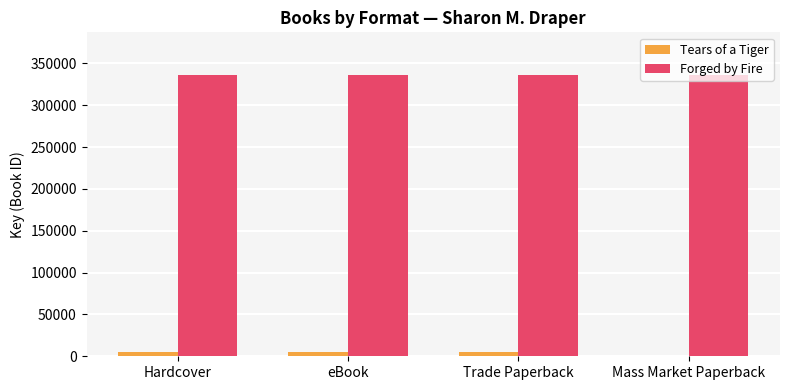

How many positive values does the Tears of a Tiger series have?

3